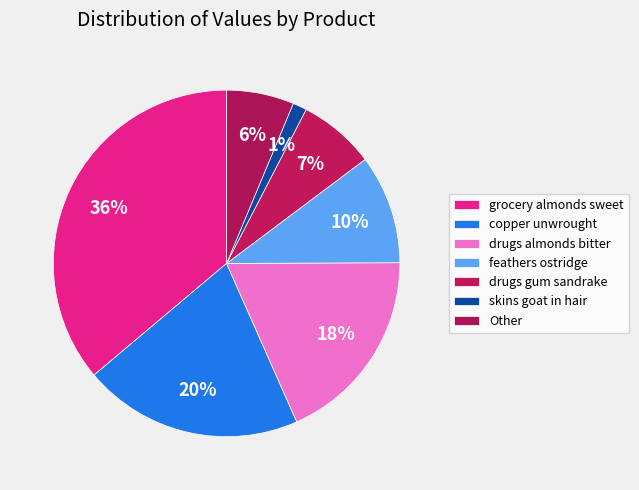

What is the largest slice in the pie chart?

grocery almonds sweet